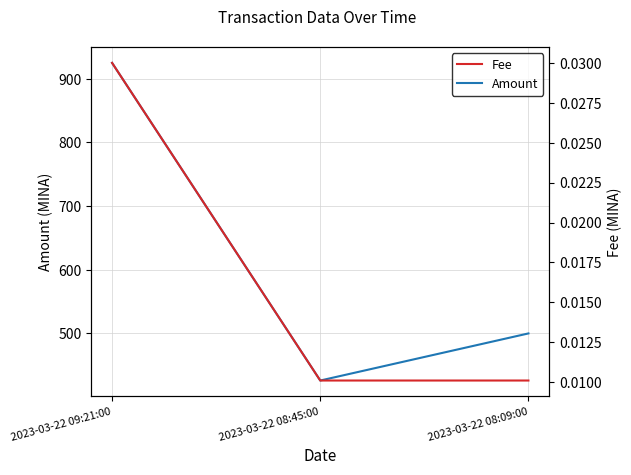

How many lines are shown in the chart?

2